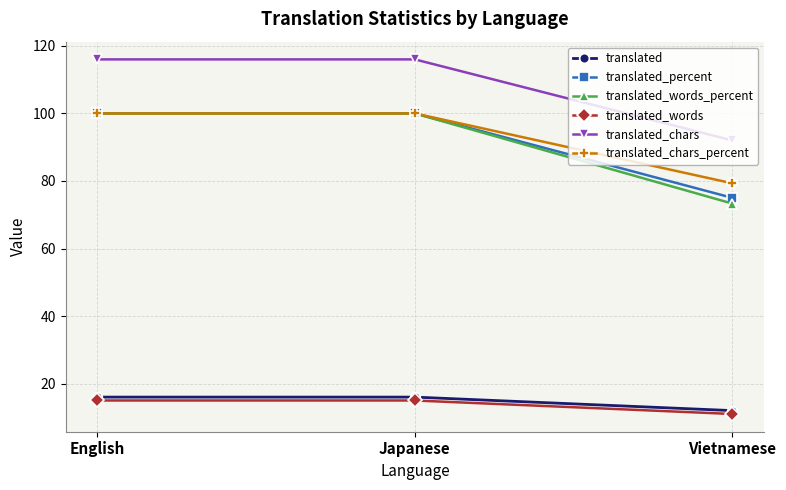

What is the minimum value for translated_words?

11.0